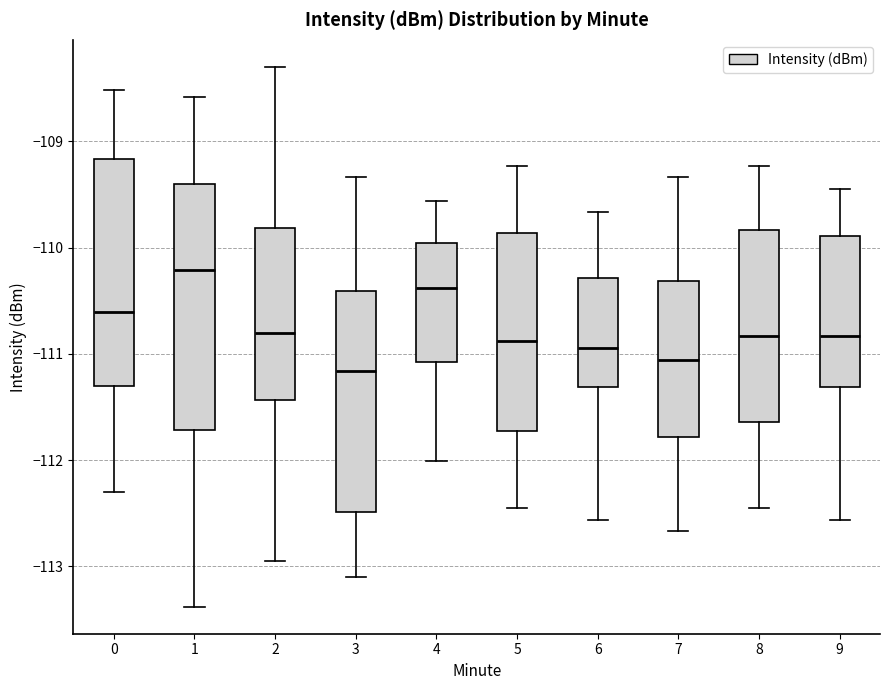

Where does the upper whisker of the box at x = 6 end on the y-axis? The values are not printed on the chart, so give them approximately, as read against the axis.

-109.7